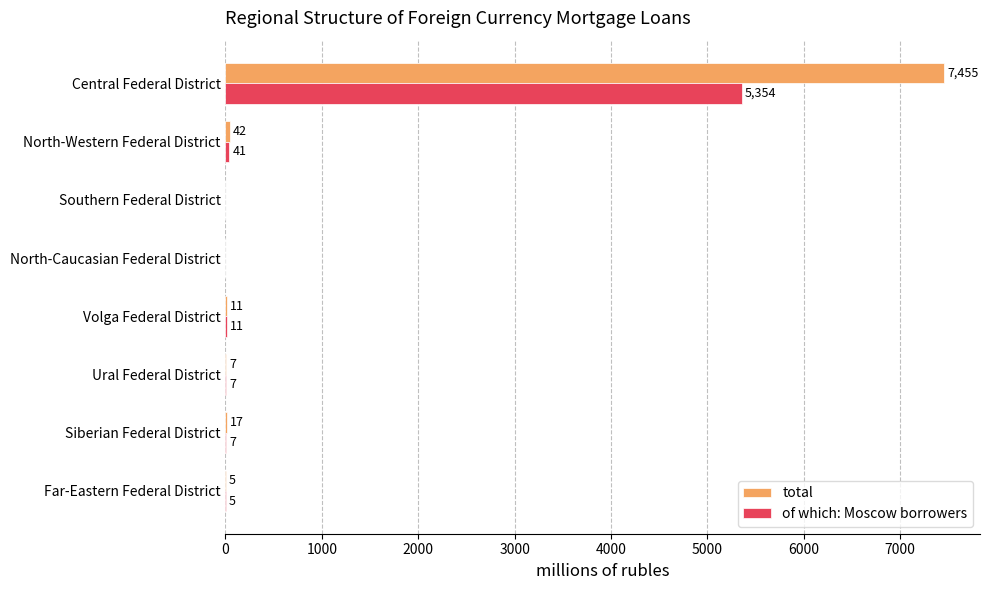

Which series has the largest total across all categories?

total